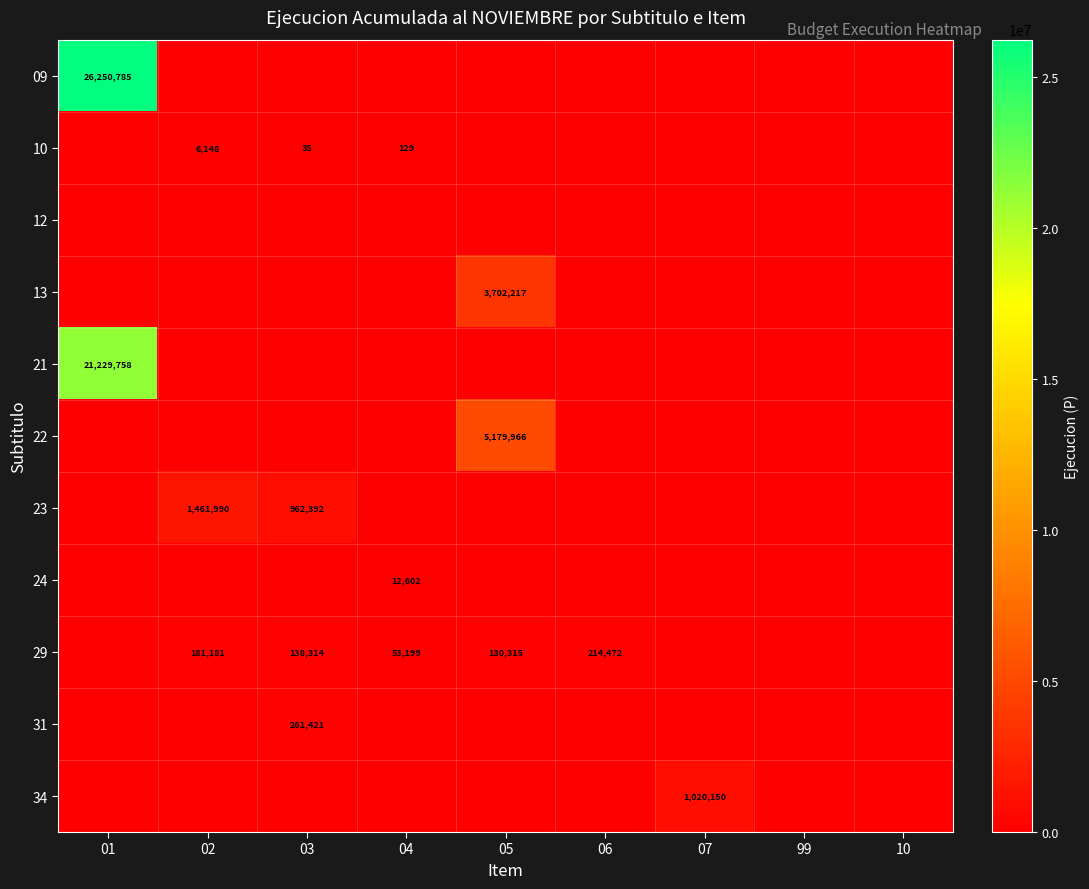

True or false: 21 has a value of 21229758 at 01.

True